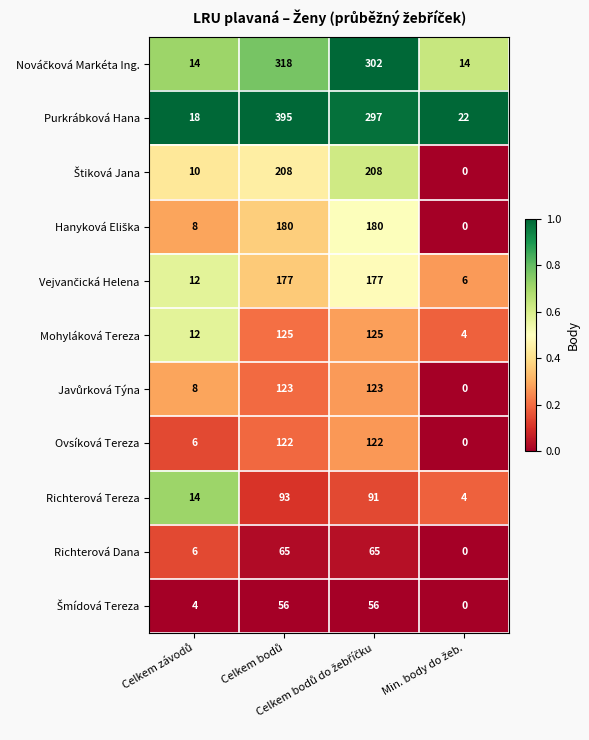

Which series has the largest total across all categories?

Purkrábková Hana